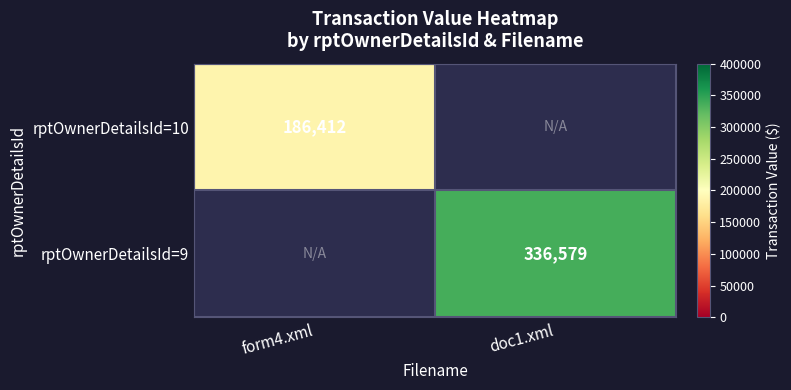

True or false: rptOwnerDetailsId=9 has a value of 336579 at doc1.xml.

True